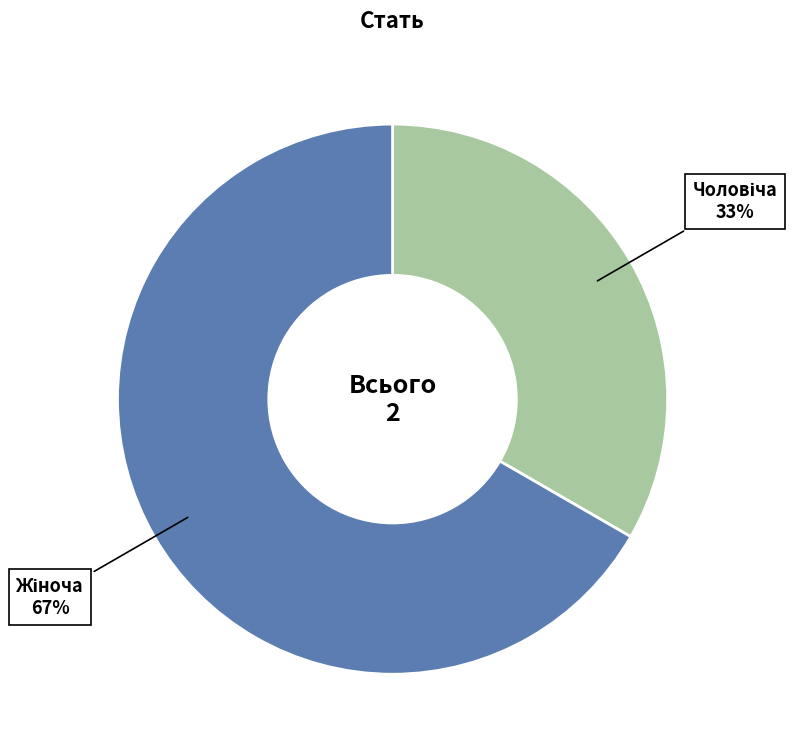

Is there a majority slice in this chart?

Yes